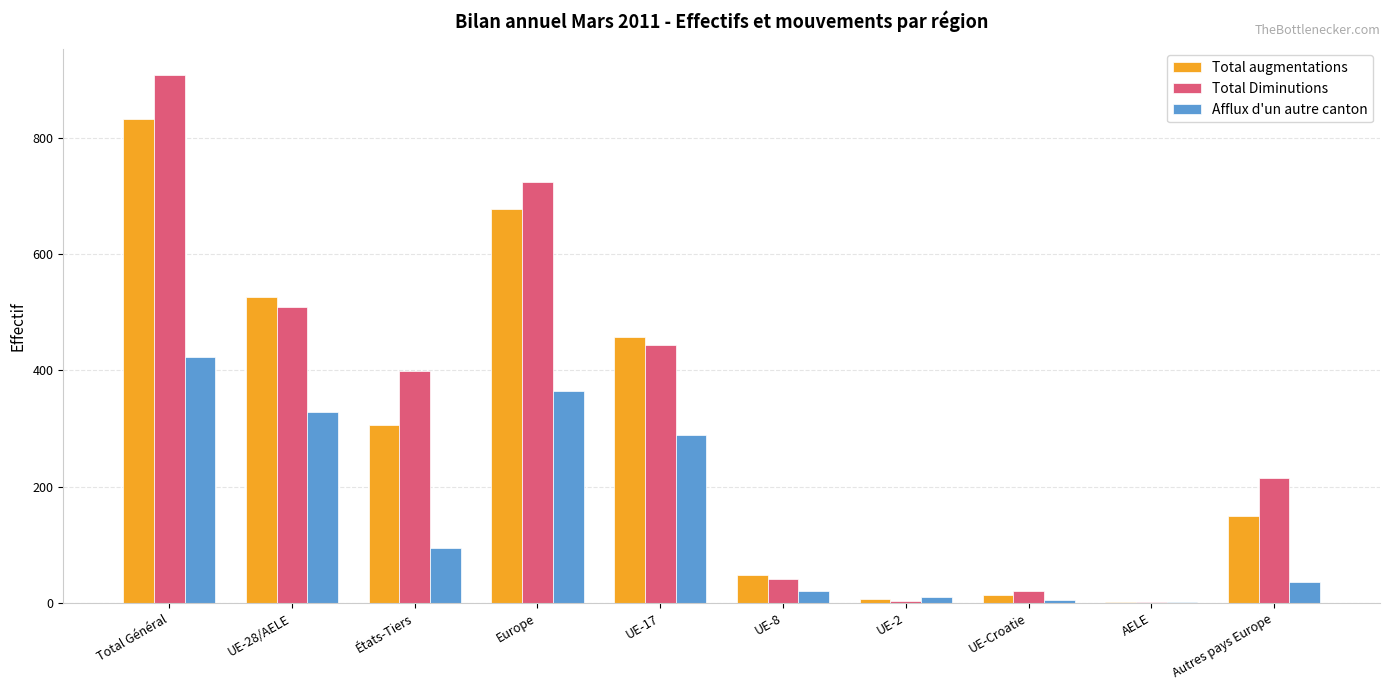

How many groups of bars are there?

10